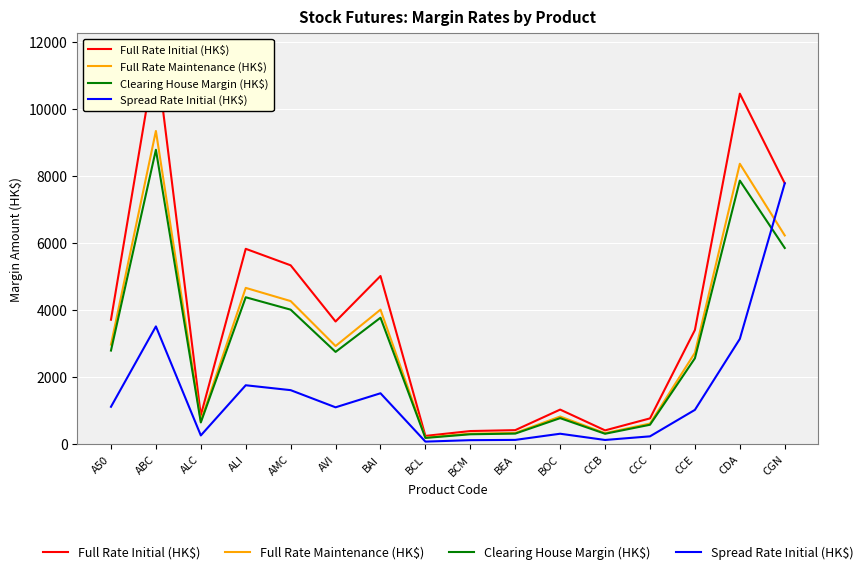

Where is the first local minimum for Spread Rate Initial (HK$)?

ALC